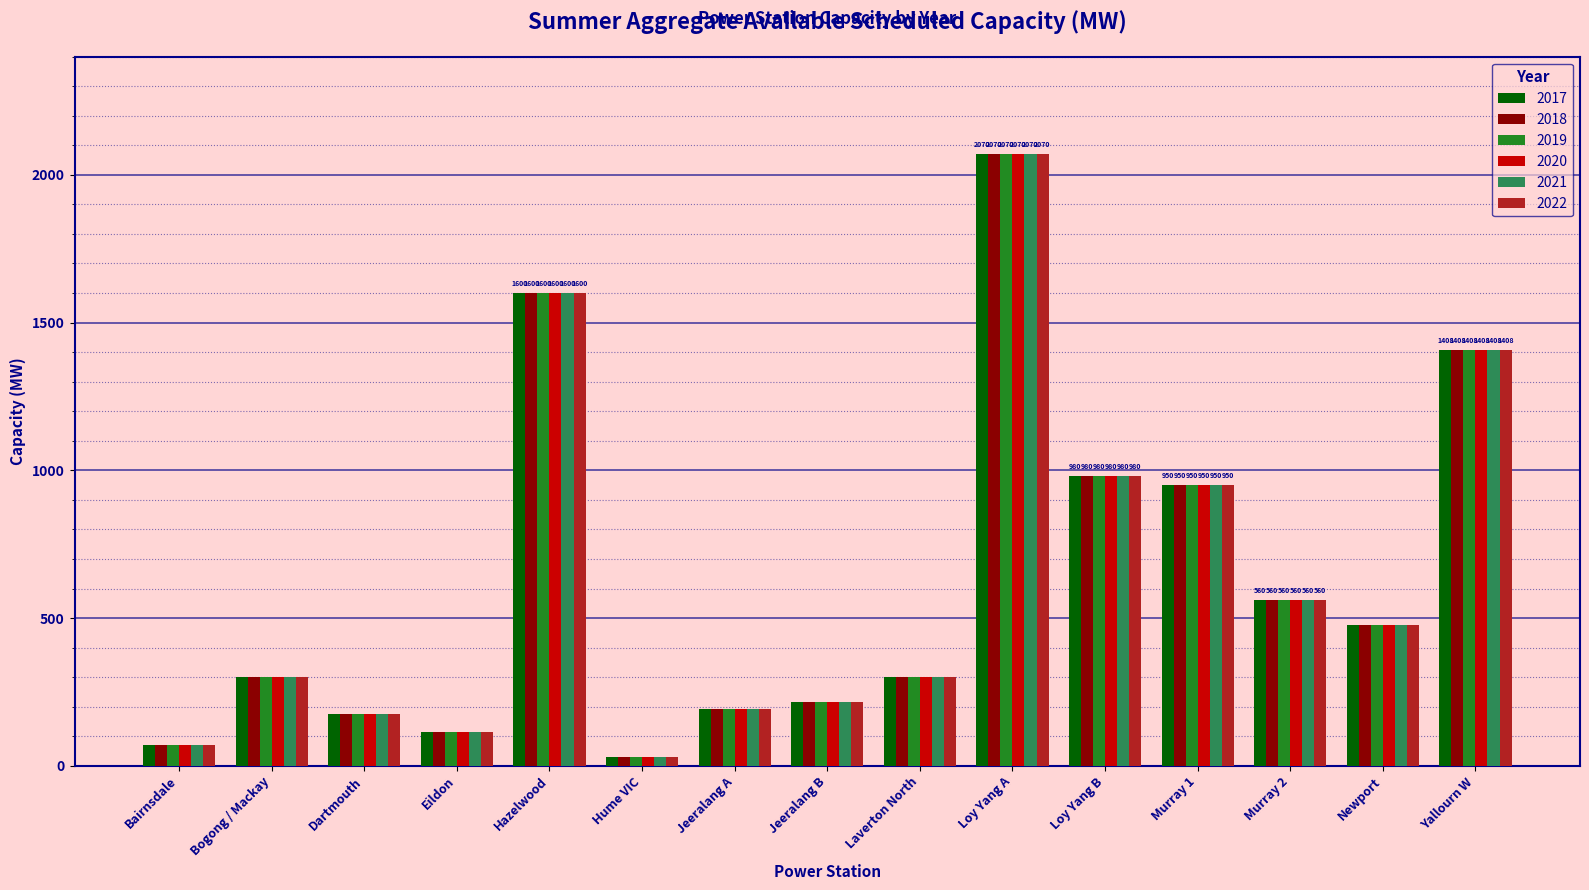

Is it true that 2018 equals 560 at Murray 2?

True